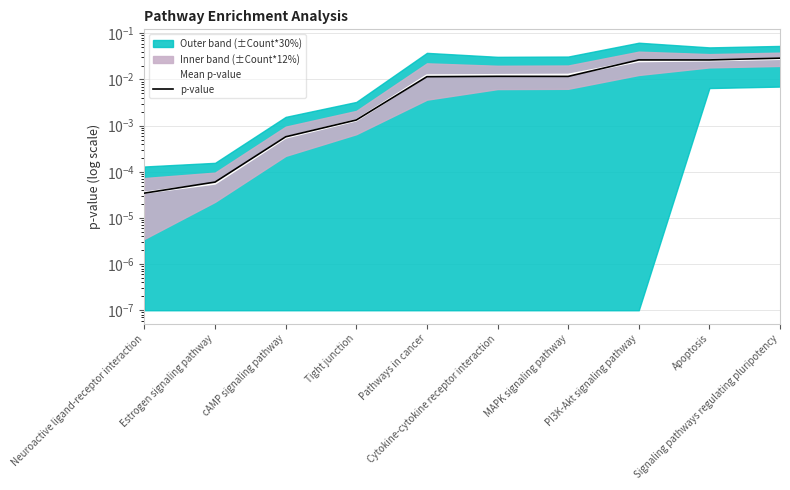

Rank the categories by Mean p-value value from highest to lowest.

Signaling pathways regulating pluripotency, Apoptosis, PI3K-Akt signaling pathway, MAPK signaling pathway, Cytokine-cytokine receptor interaction, Pathways in cancer, Tight junction, cAMP signaling pathway, Estrogen signaling pathway, Neuroactive ligand-receptor interaction